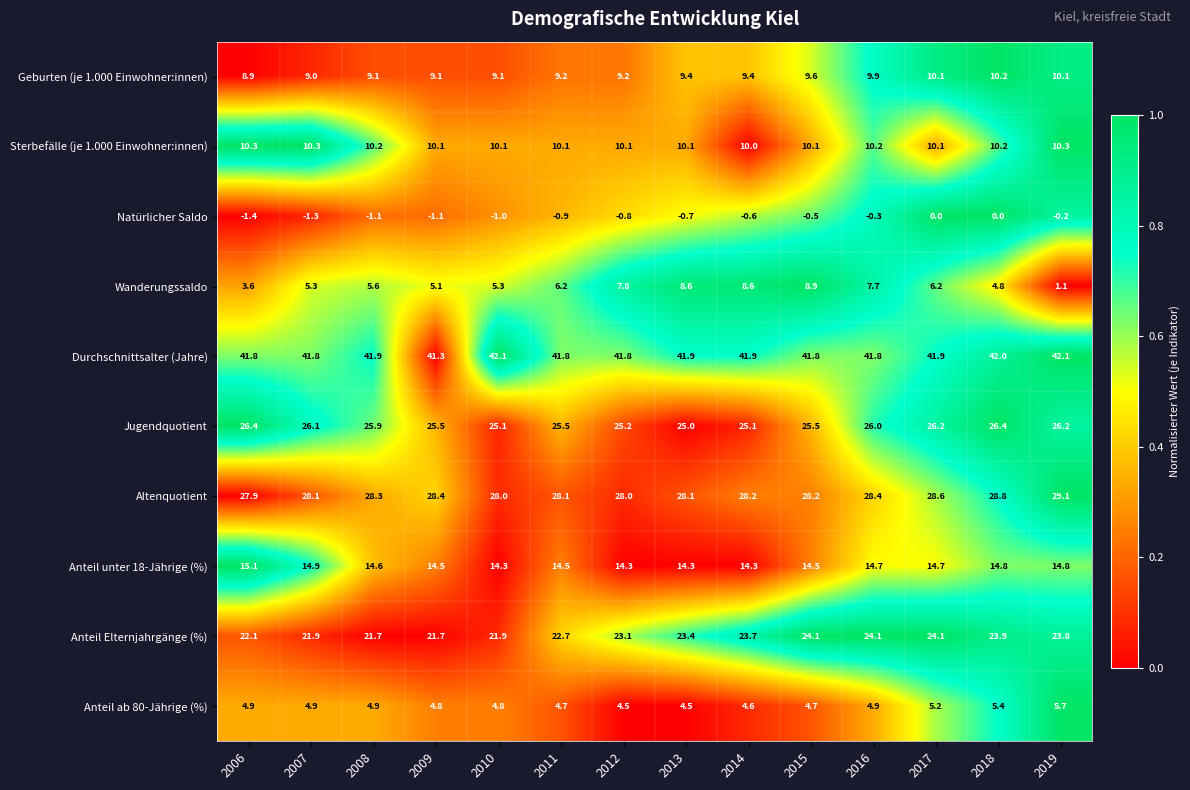

At which label is Jugendquotient closest to 25?

2013